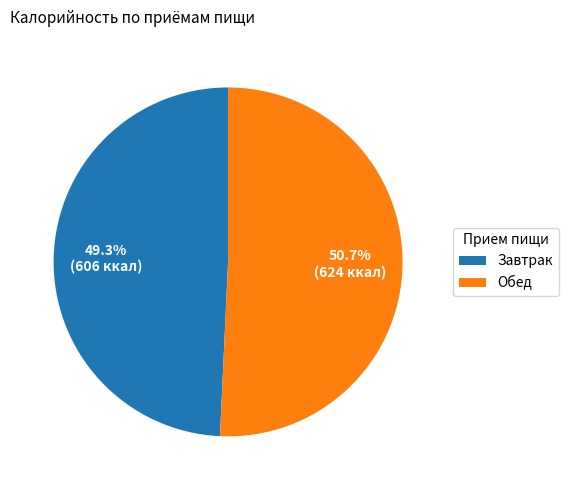

What is the smallest slice in the pie chart?

Завтрак